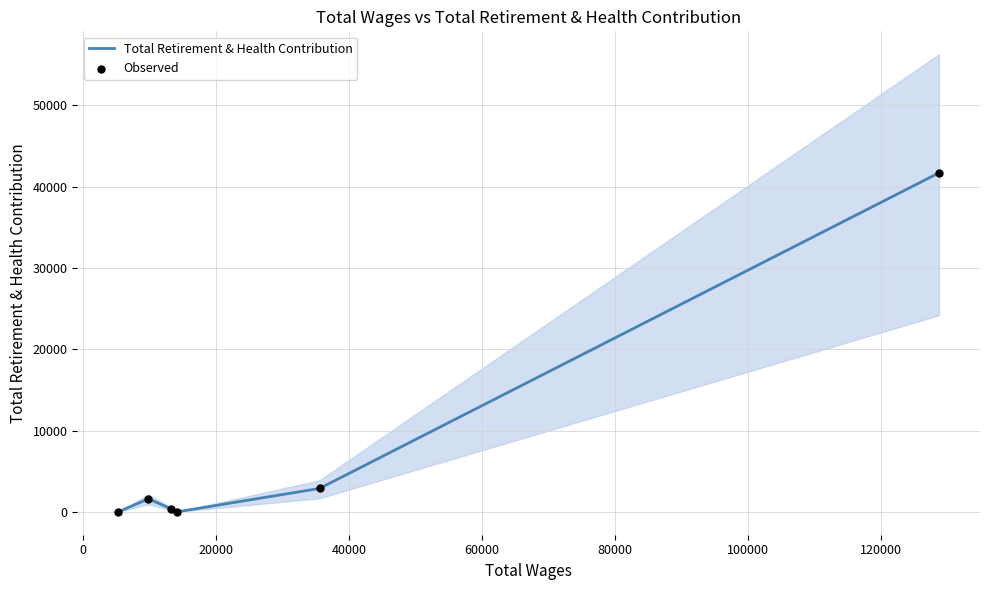

Which series has the largest Y range (max minus min)?

Total Retirement & Health Contribution